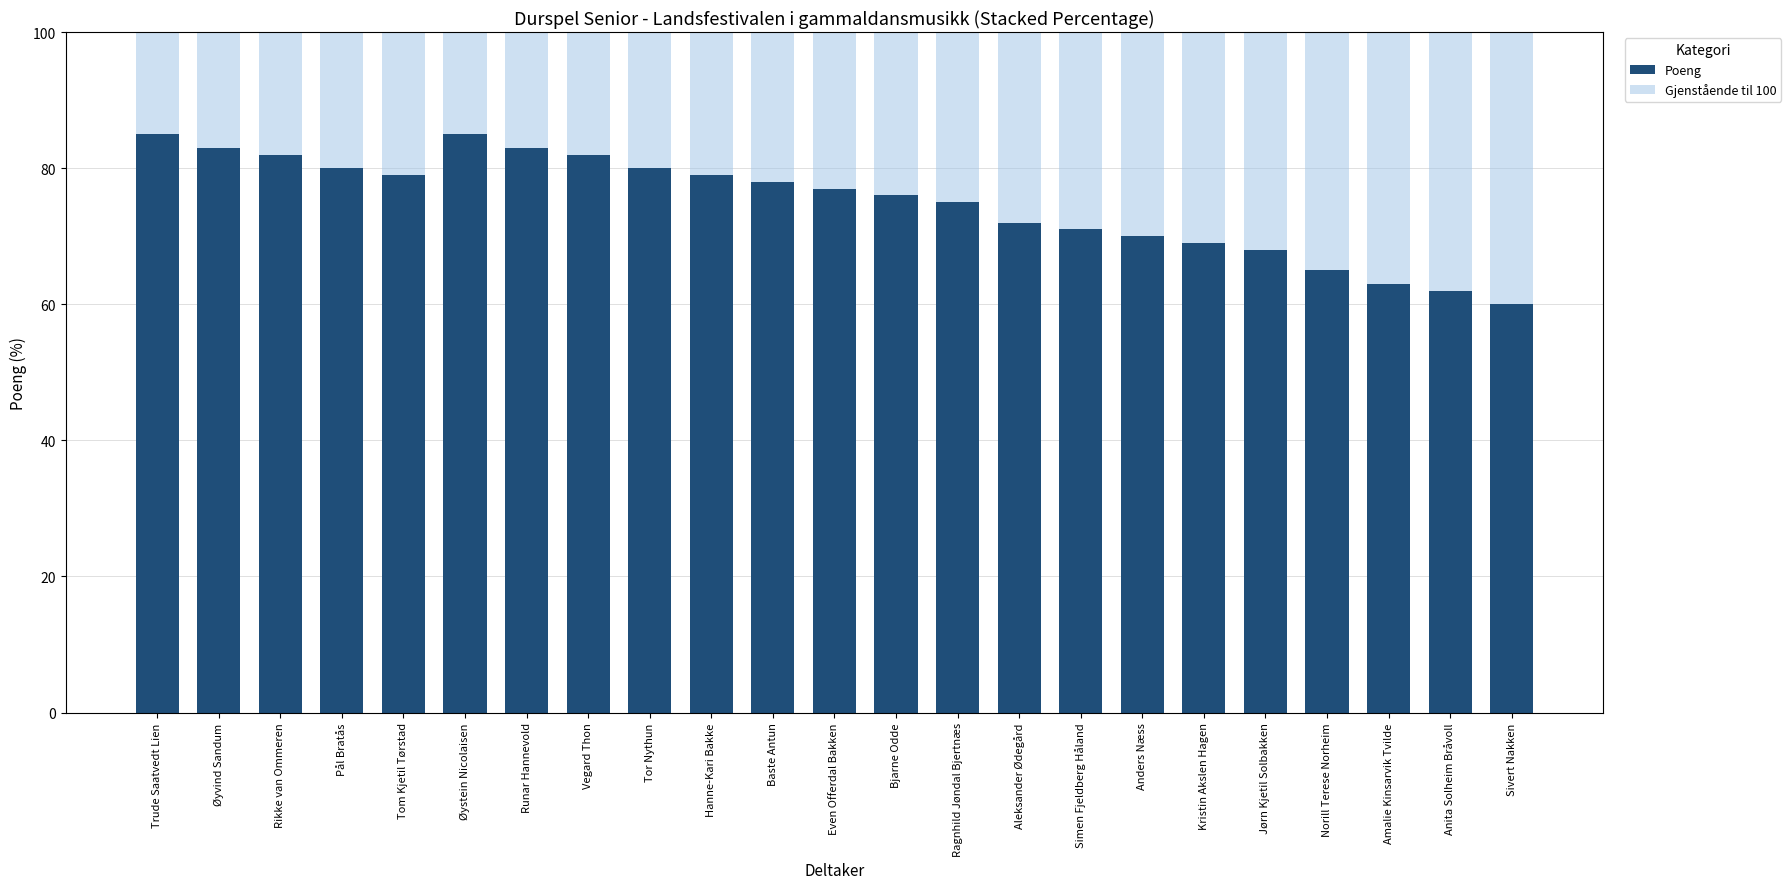

The Poeng series shows 120 at Rikke van Ommeren. True or false?

False